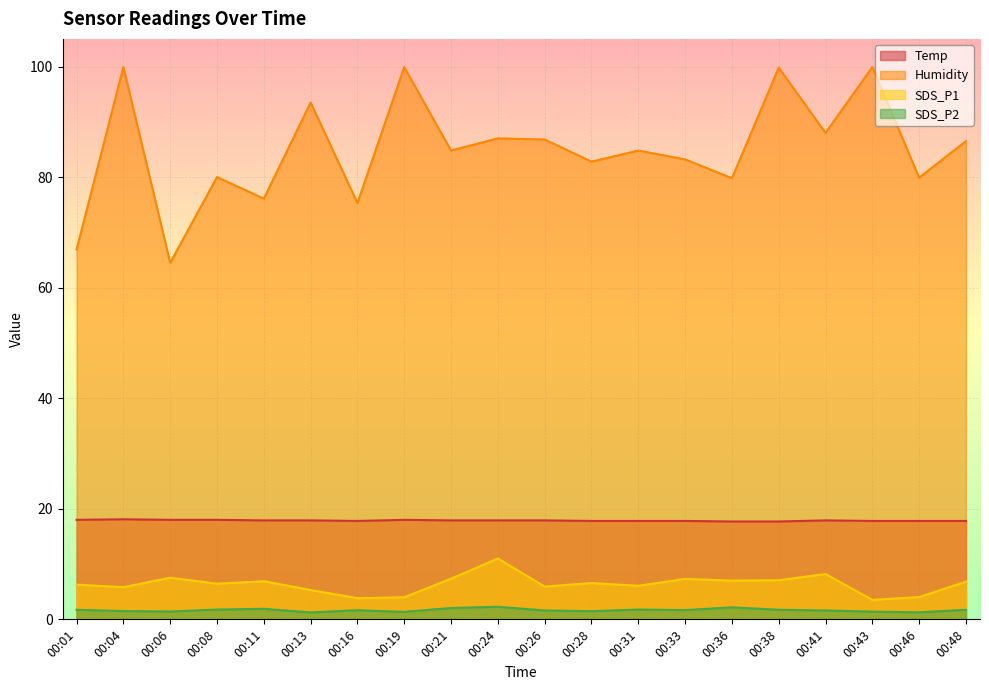

Which label corresponds to the smallest value in the chart?

00:13